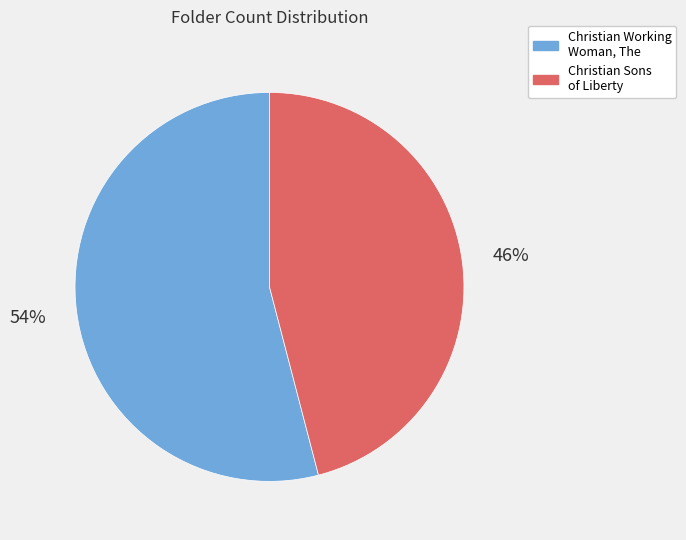

Which category has the biggest portion of the pie?

Christian Working Woman, The